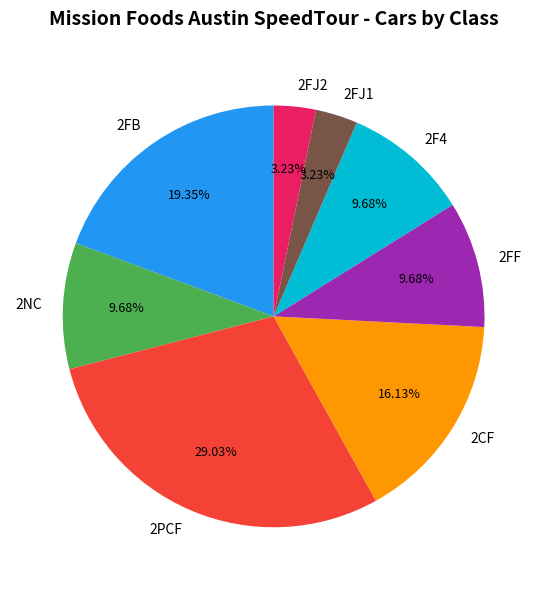

Do 2PCF and 2CF together represent more than half of the pie?

No